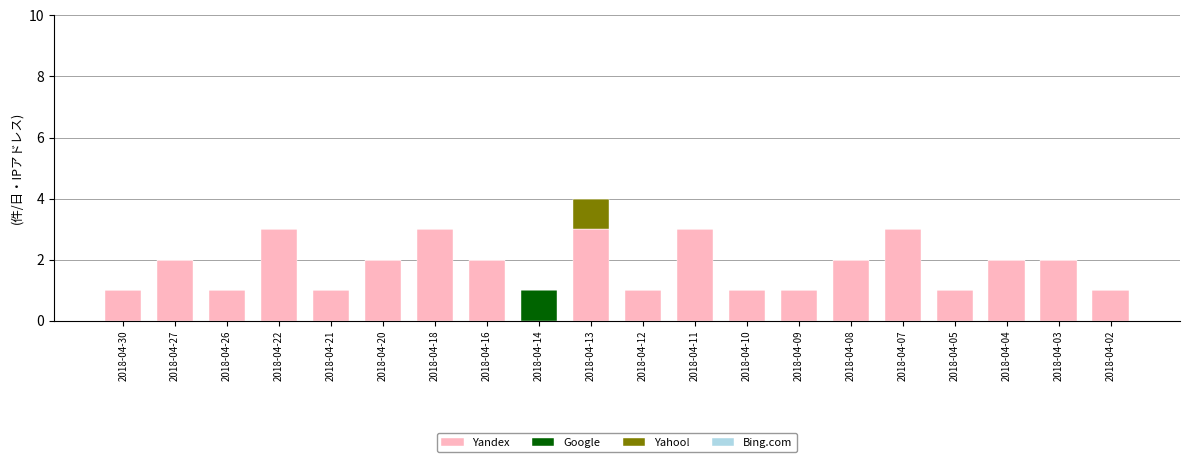

What is the highest value of the Yandex series?

3